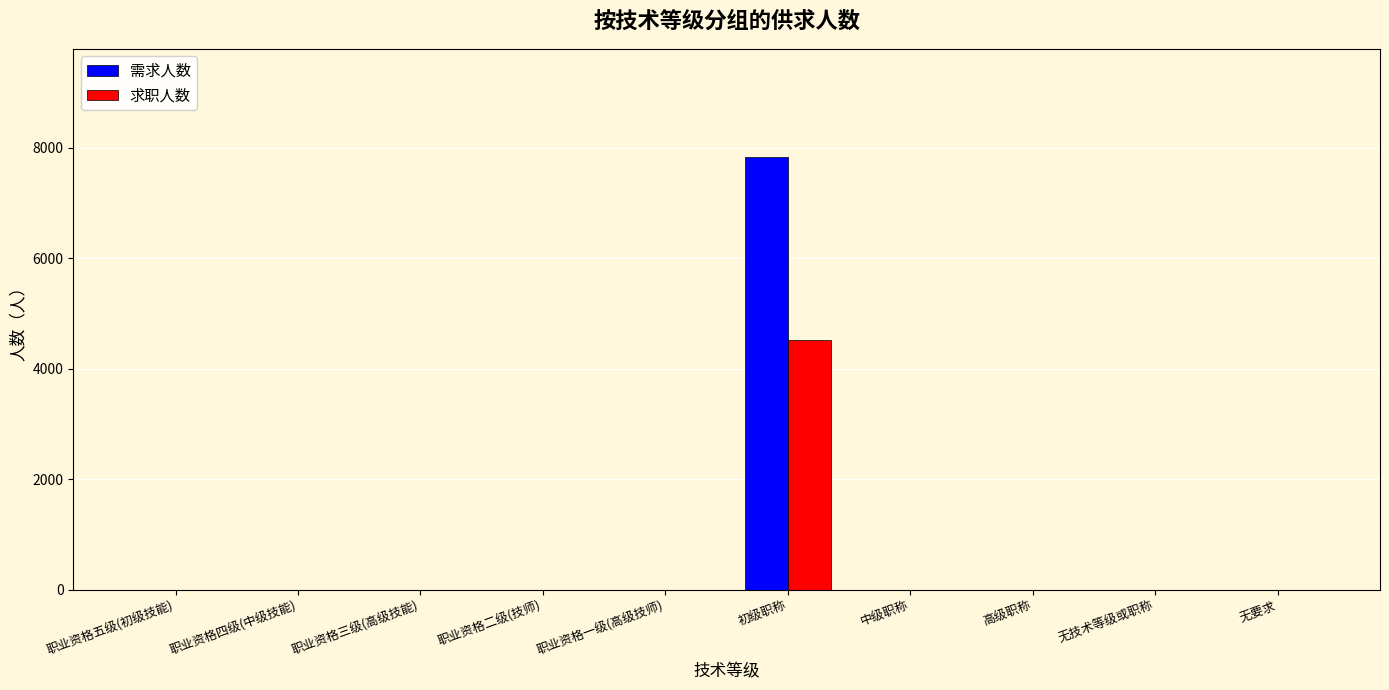

Count the number of data series in this chart.

2